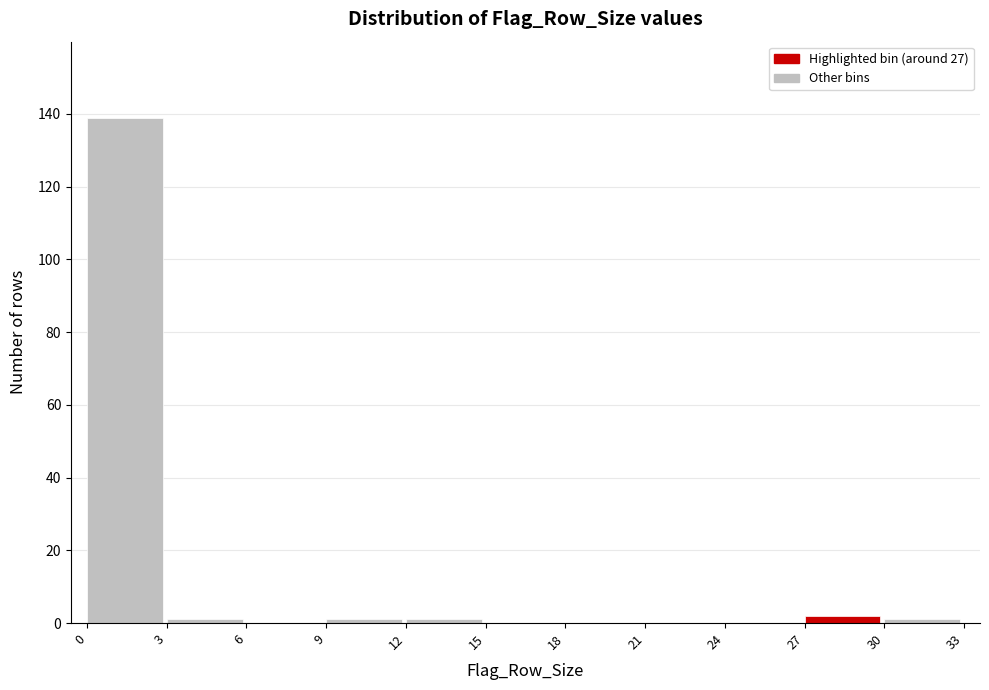

Reading left to right, transcribe this chart: for each bar, give the range it covers on the x-axis and its height. The values are not printed on the chart, so give them approximately, as read against the axis.

0 to 3: 140
3 to 6: under 2
6 to 9: 0
9 to 12: under 2
12 to 15: under 2
15 to 18: 0
18 to 21: 0
21 to 24: 0
24 to 27: 0
27 to 30: 2
30 to 33: under 2